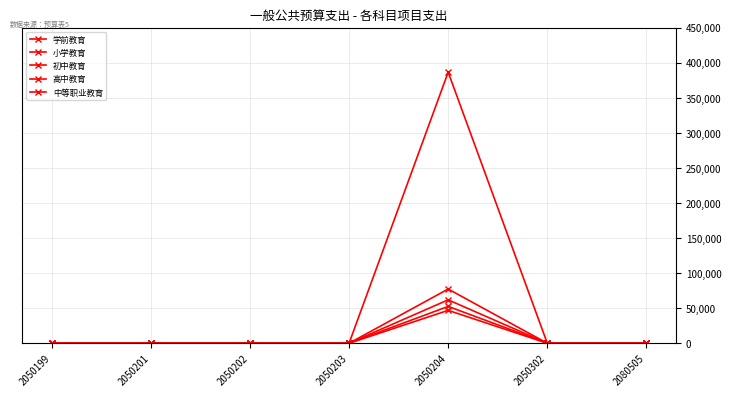

True or false: 高中教育 has a value of 386400 at 2050204.

True